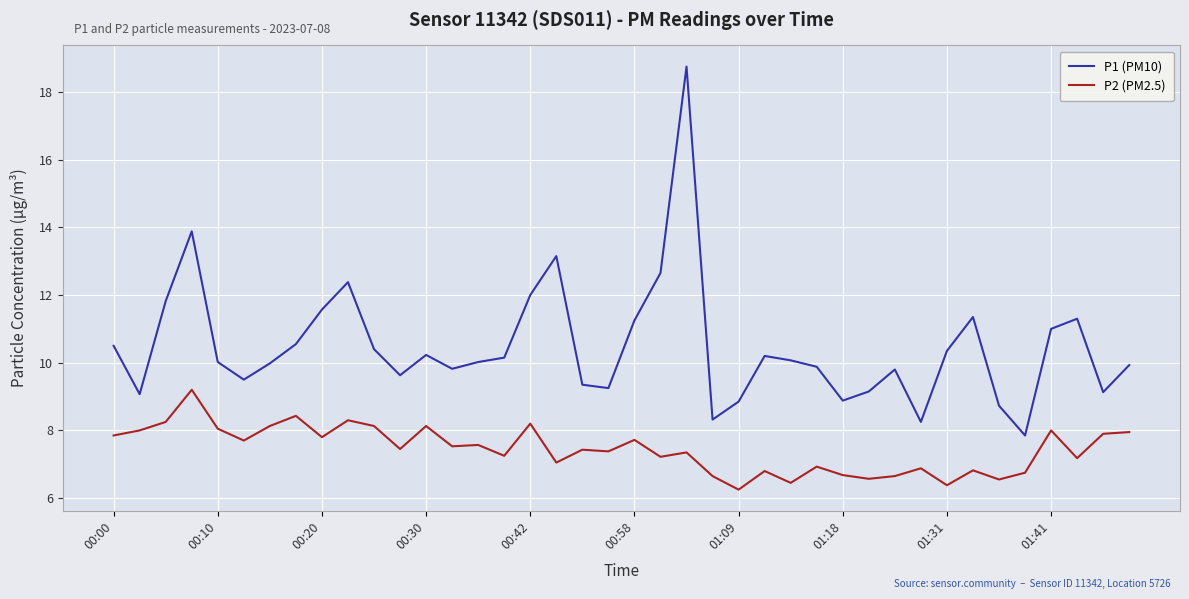

True or false: P1 (PM10) and P2 (PM2.5) cross at least once.

False